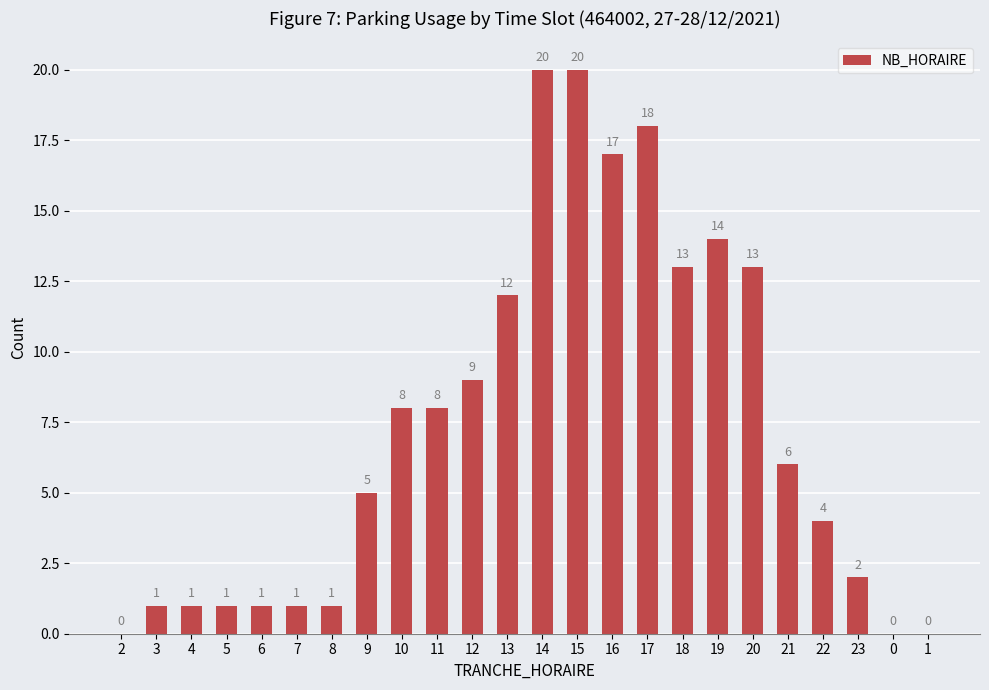

Is it true that the value at 4 is 1?

True